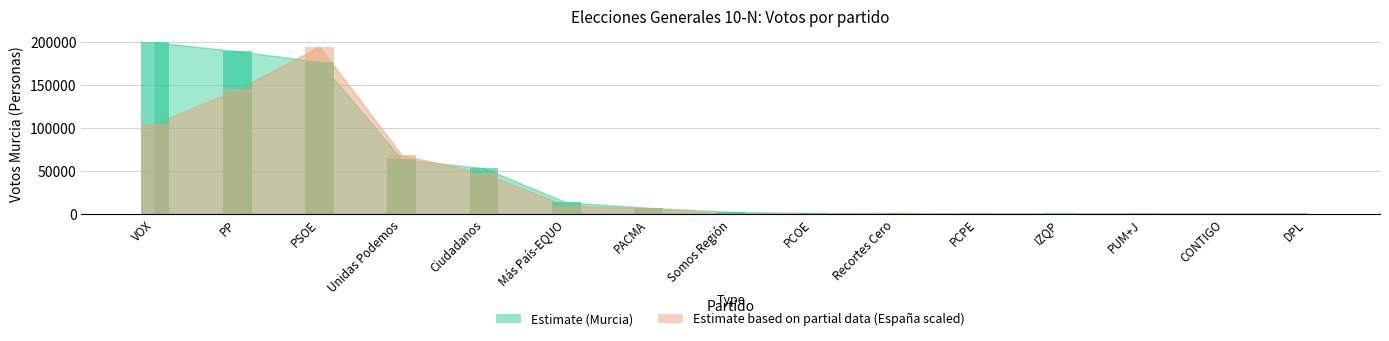

The Murcia (Personas) series shows 214.0 at DPL. True or false?

True